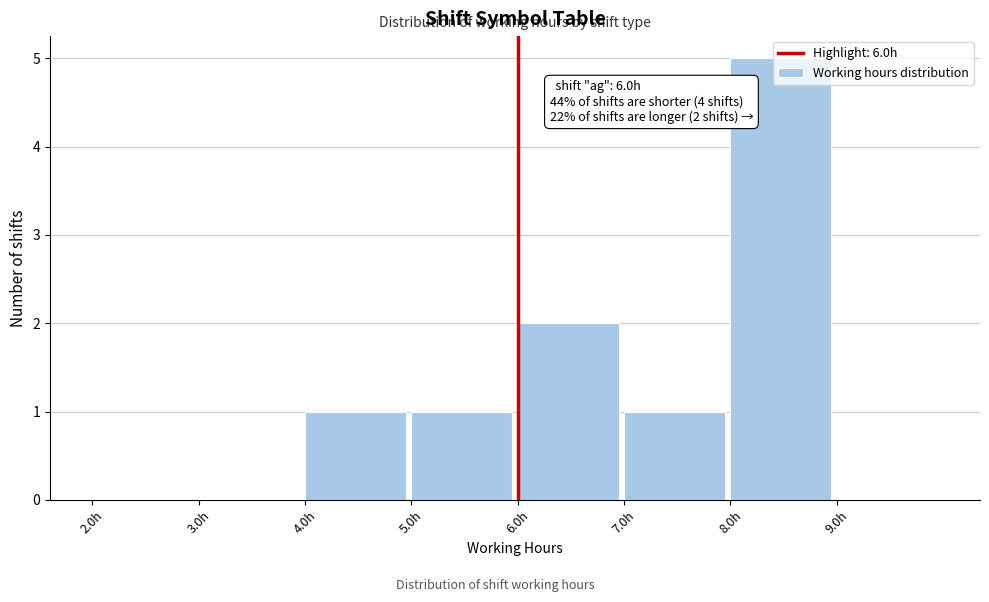

Over which range of the x-axis is the bar tallest?

8 to 9